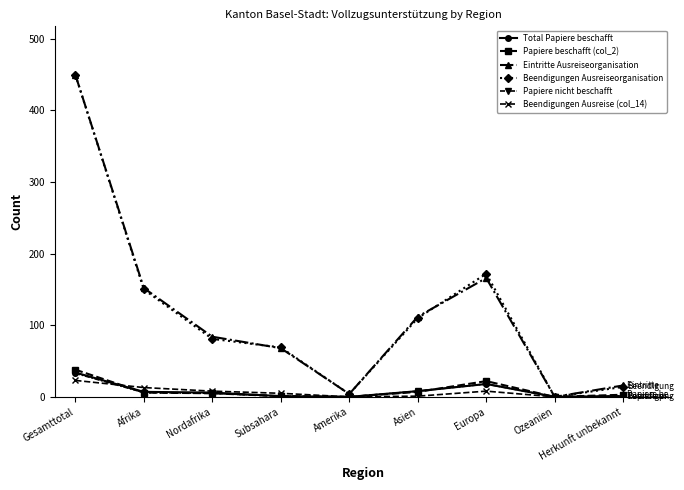

What is the label of the 5th point from the left?

Amerika